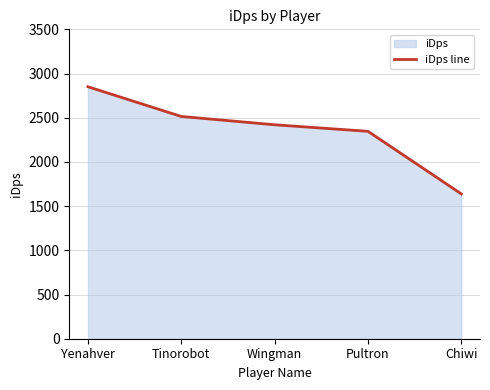

What position from the right is Tinorobot?

4